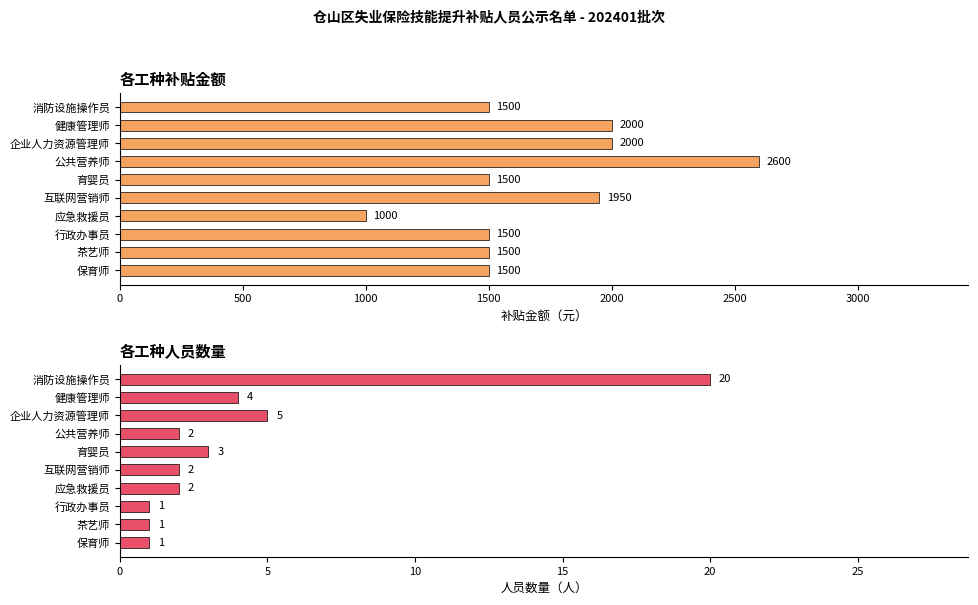

How many values in the 人员数量（人） series are below 2?

3